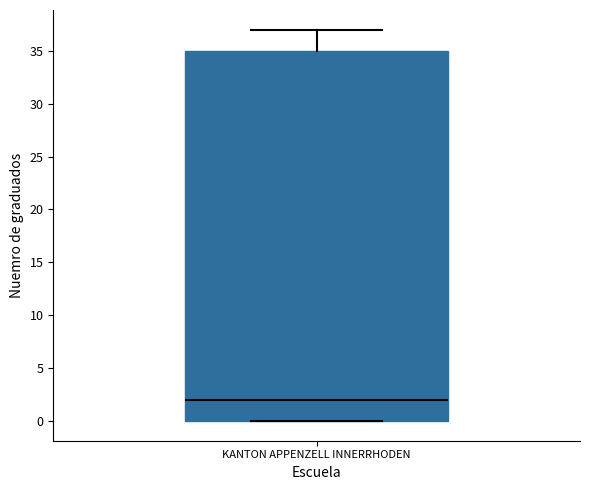

Where is the lower edge of the box for KANTON APPENZELL INNERRHODEN on the y-axis? The values are not printed on the chart, so give them approximately, as read against the axis.

0